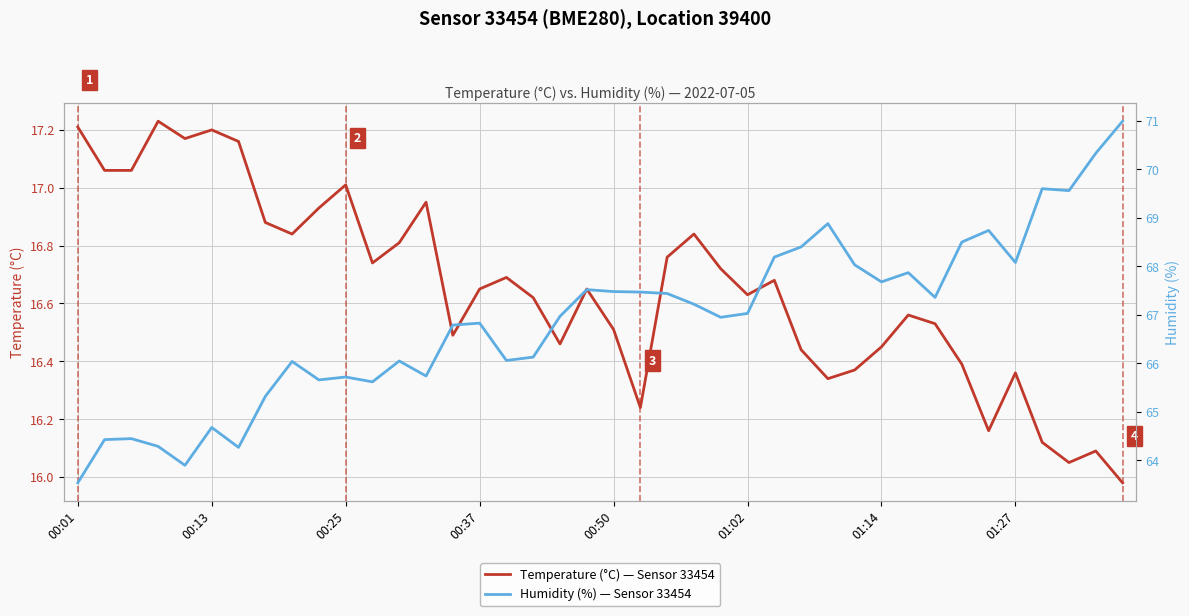

Where does the Temperature (°C) — Sensor 33454 series first go above 16?

00:01